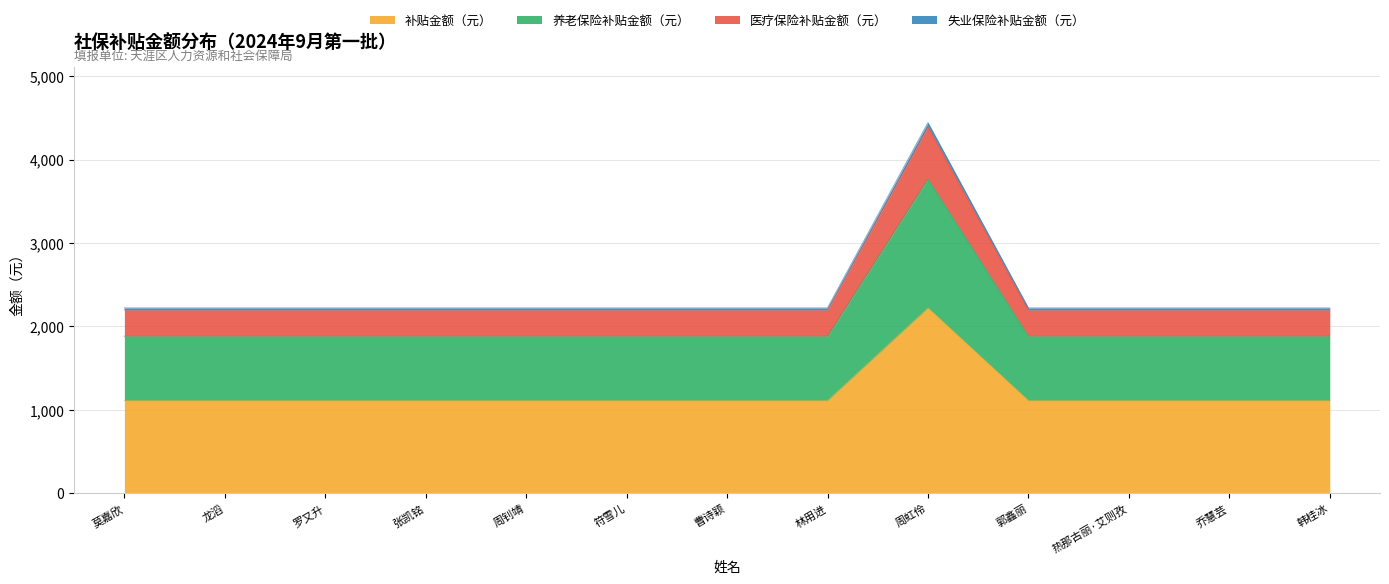

In 养老保险补贴金额（元）, how many points are higher than both neighbors (excluding endpoints)?

1